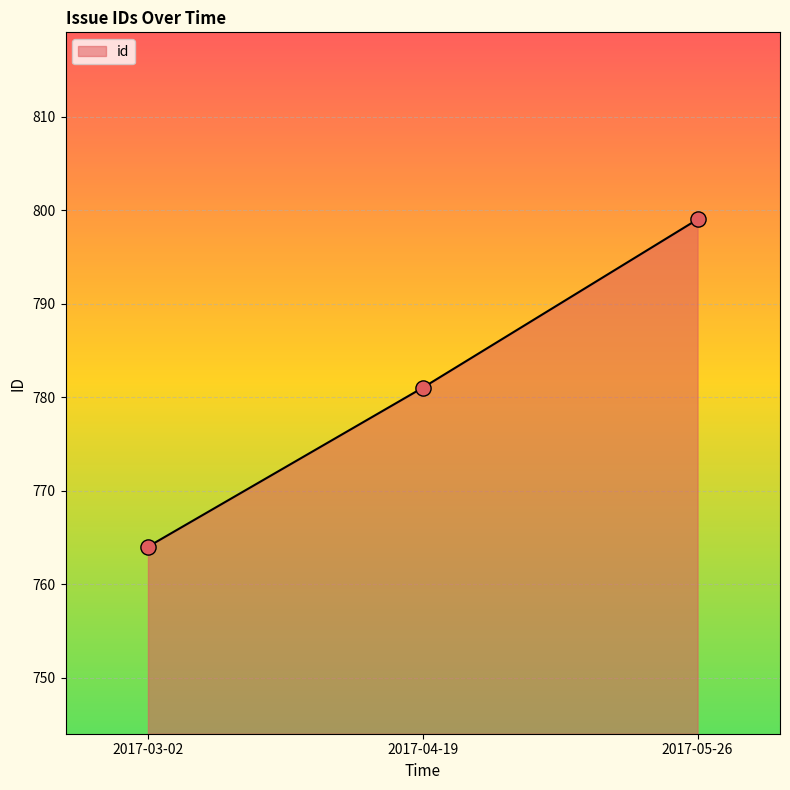

What is the change in value from 2017-03-02 to 2017-05-26?

+35